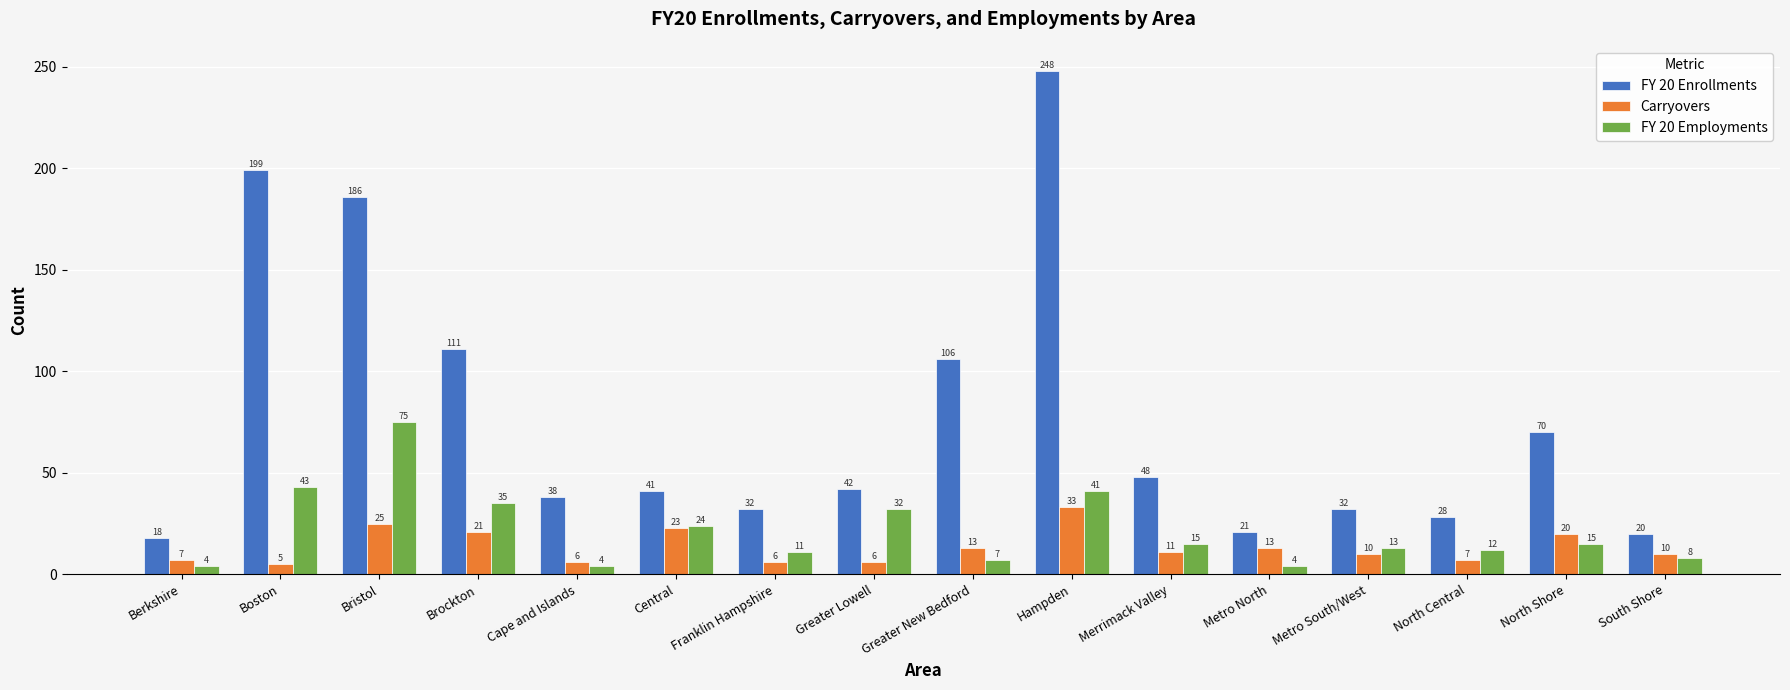

Are the bars grouped side by side (vs. stacked)?

Yes